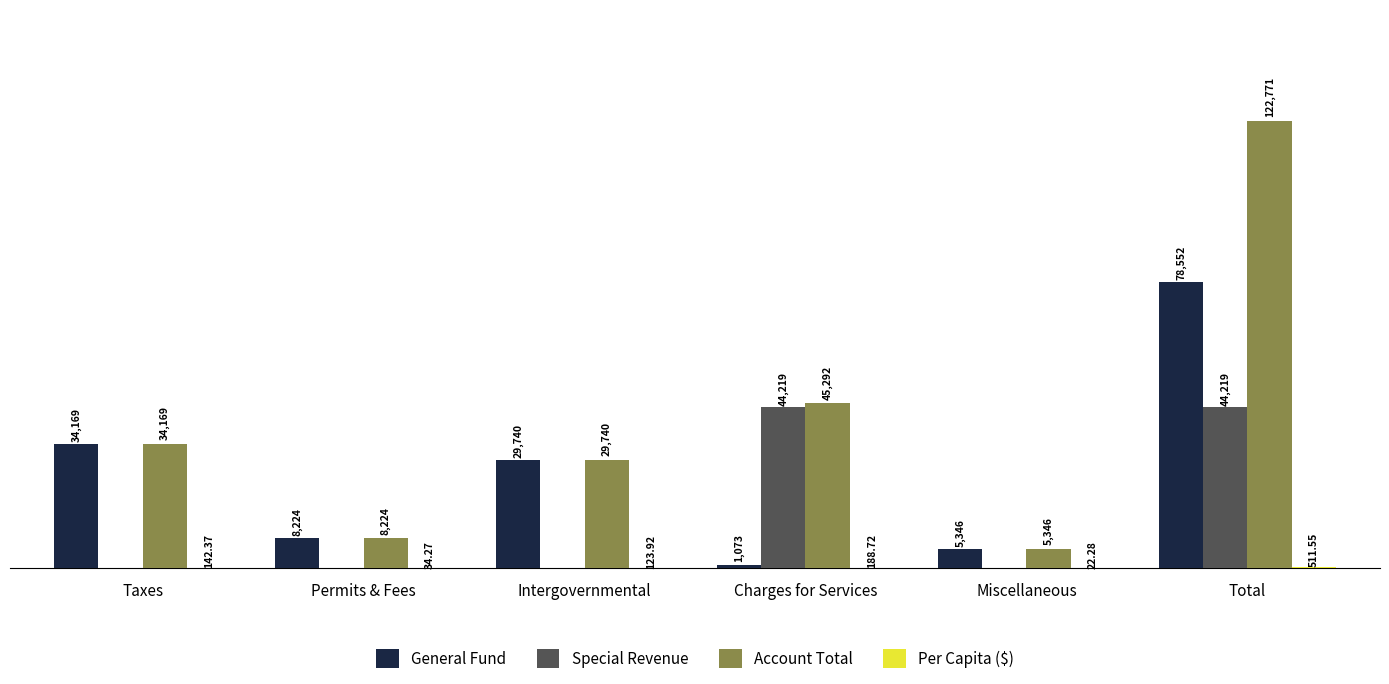

At which category does the chart reach its peak across all series?

Total